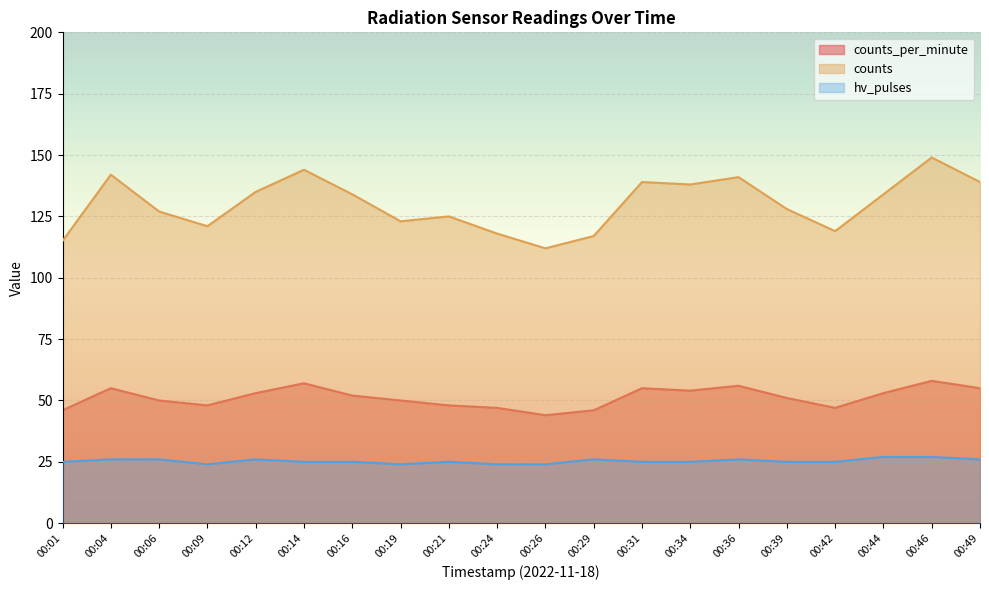

What is the difference between the counts_per_minute values at 00:04 and 00:19?

5